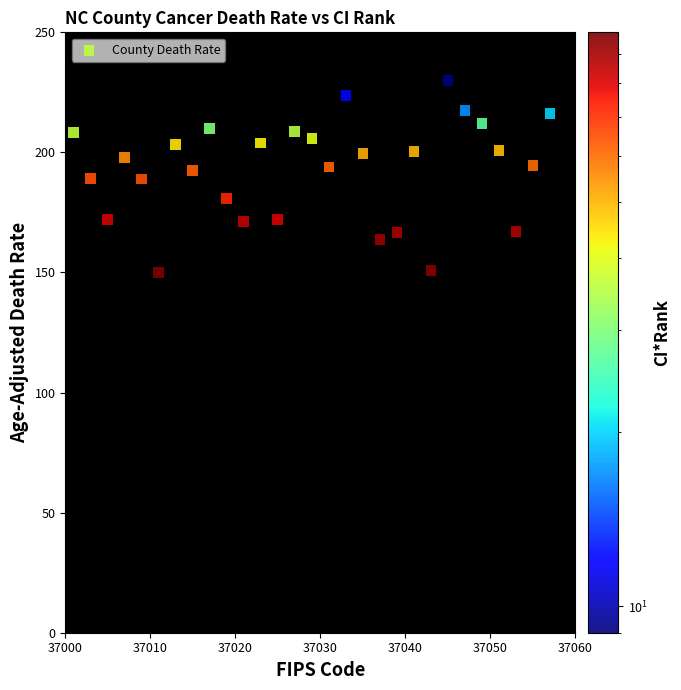

What is the range of Y values (max minus min)?

79.9